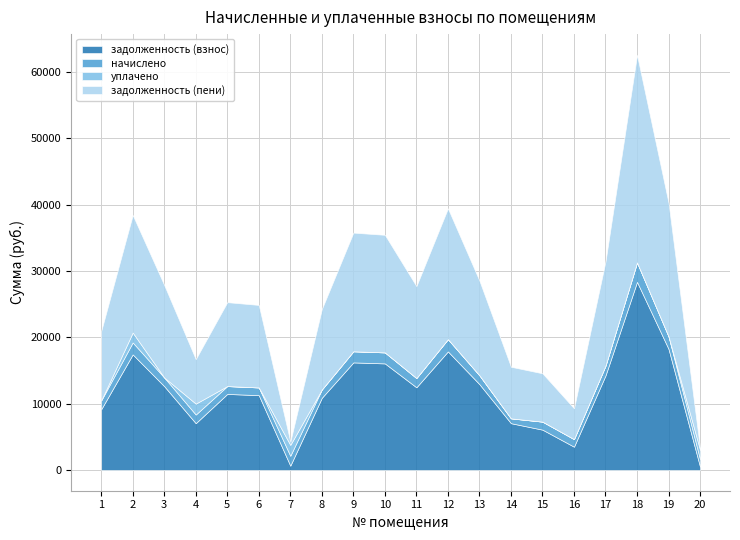

The value of начислено at 6 is 1166.1. True or false?

True